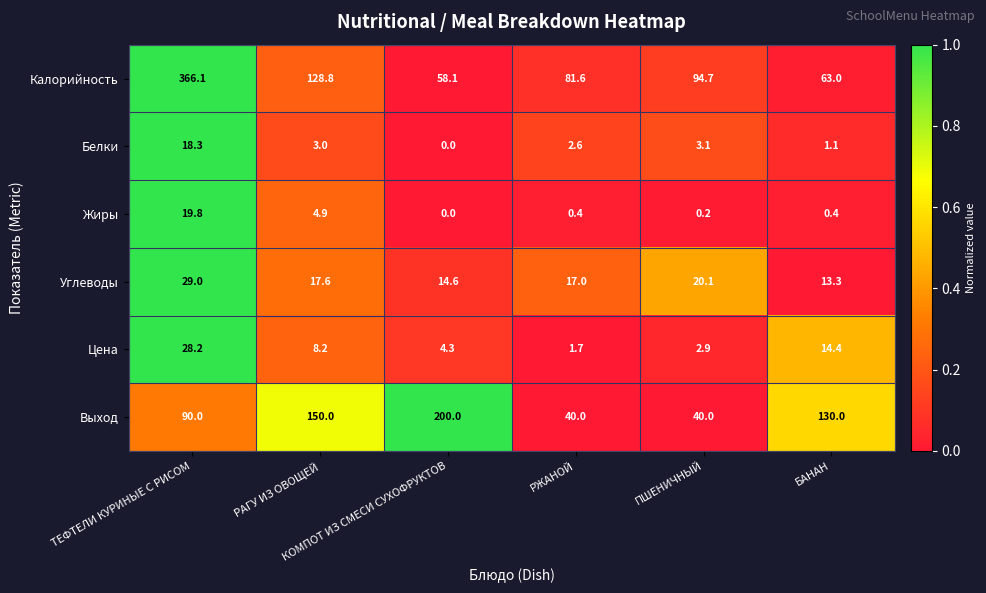

How many distinct data groups are displayed?

6